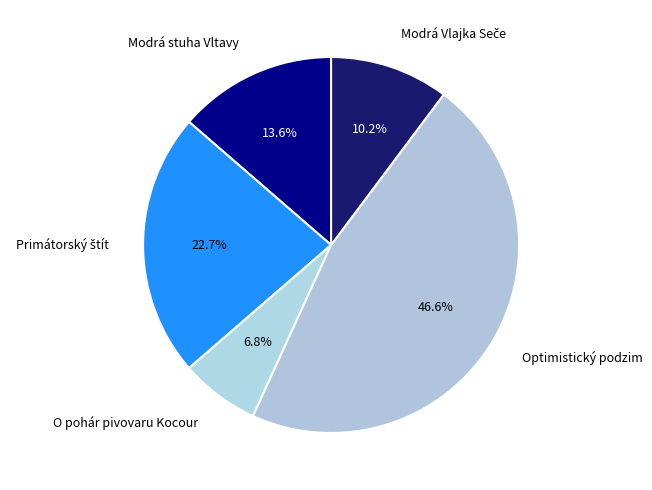

To the nearest percent, what is the difference between the largest and smallest slice percentages?

40%